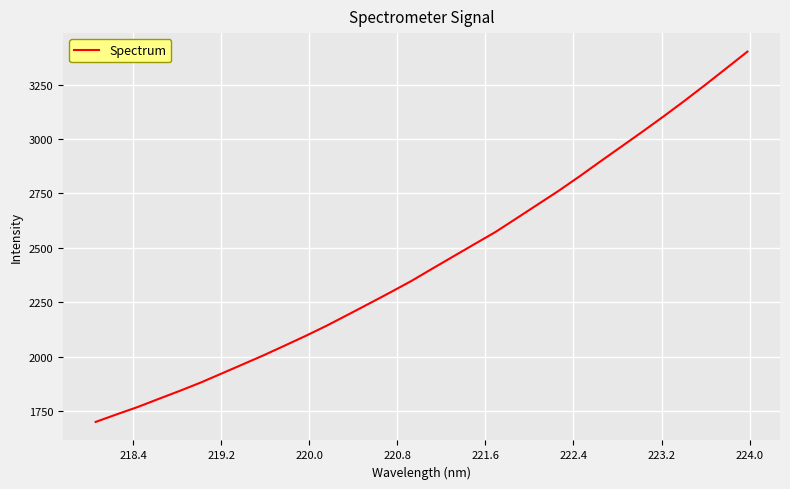

What is the difference between the maximum and minimum values?

1701.5